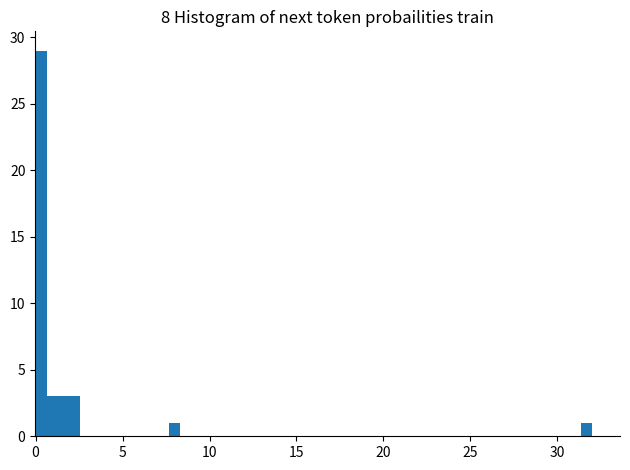

Read against the x-axis, roughly where is the centre of the tallest bar?

0.5